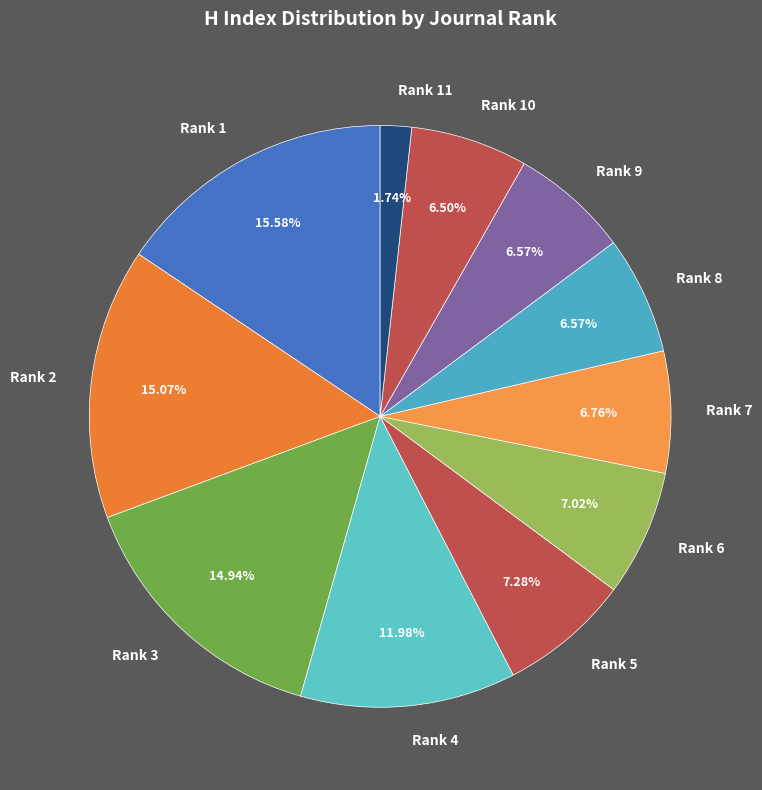

How many segments does this pie chart have?

11